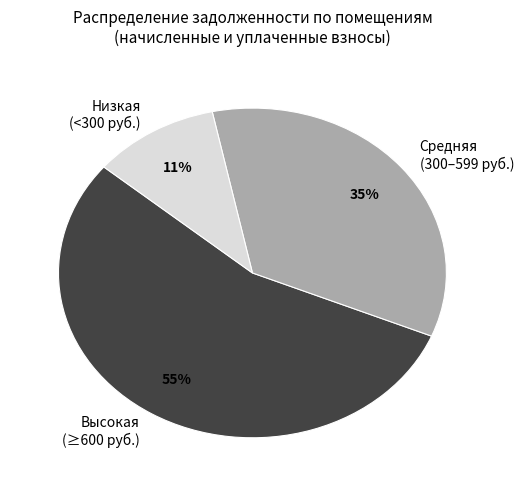

Is it true that Средняя (300–599 руб.) is 43% of the pie?

False